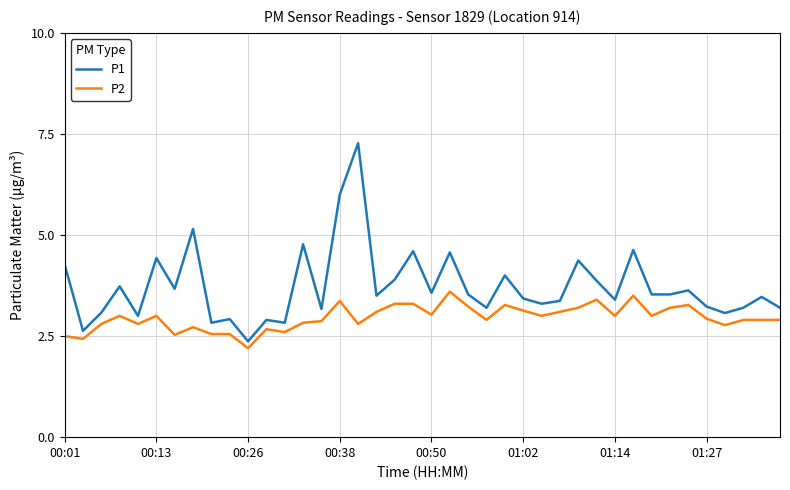

What is the minimum value for P1?

2.4